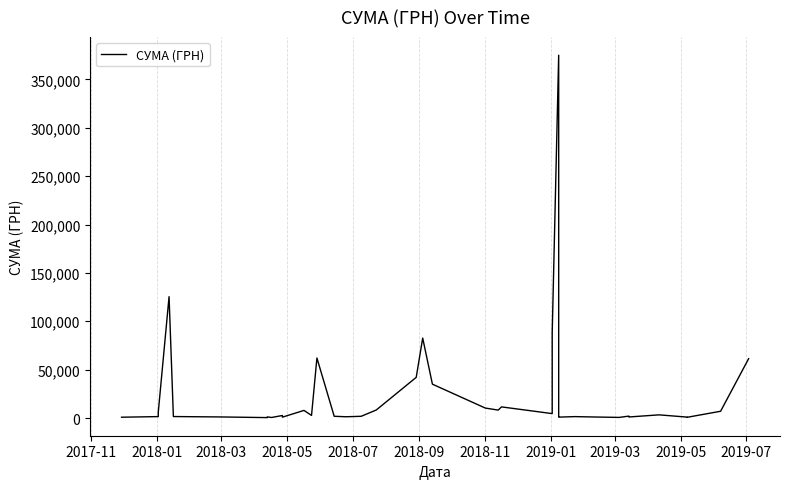

True or false: there are more than 1 points higher than both neighbors.

True